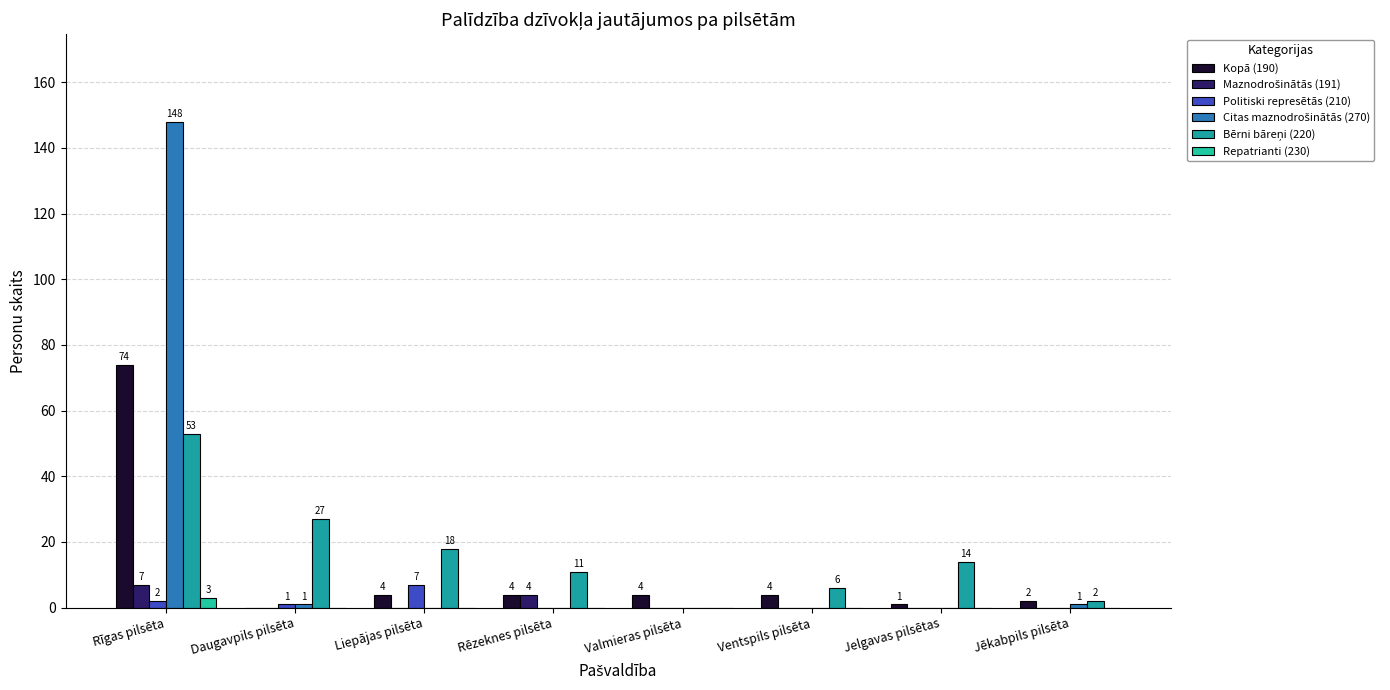

The Bērni bāreņi (220) series shows 4 at Liepājas pilsēta. True or false?

False